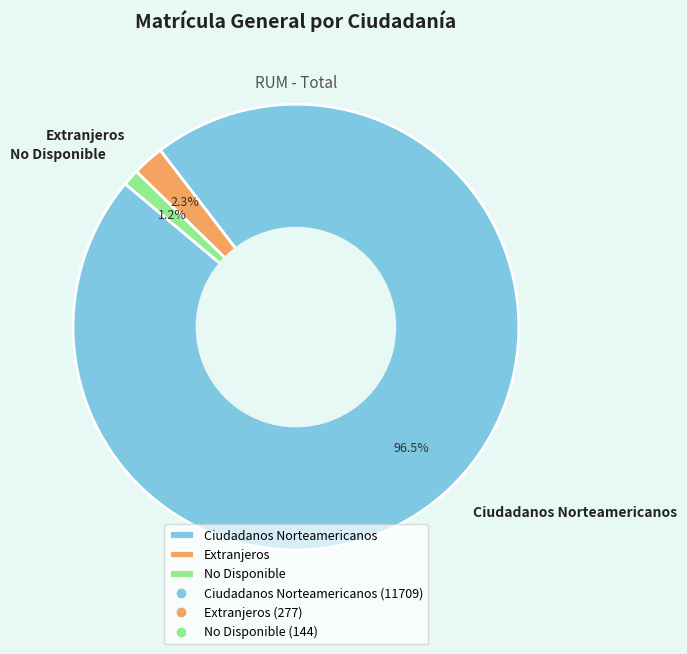

Which slice is the smallest?

No Disponible